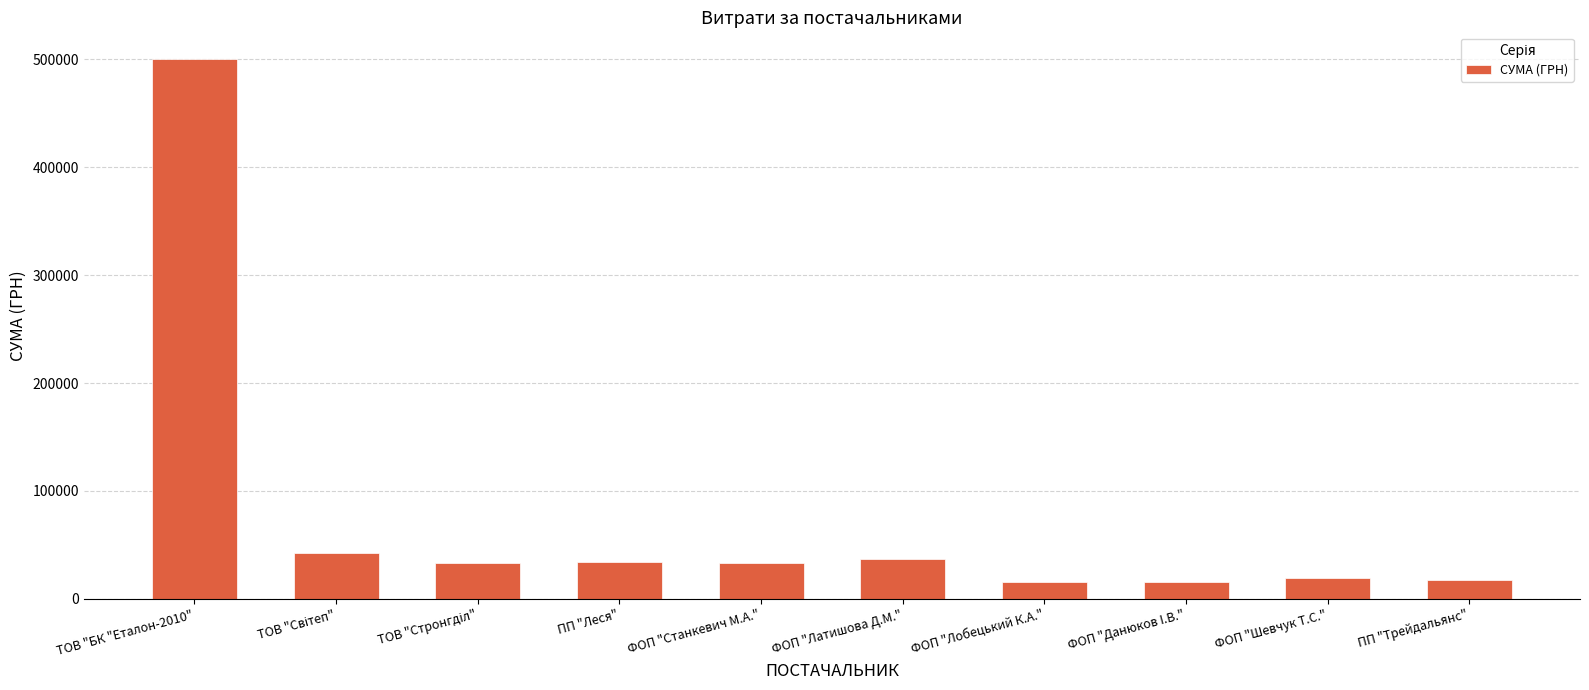

Are the bars grouped side by side (vs. stacked)?

No